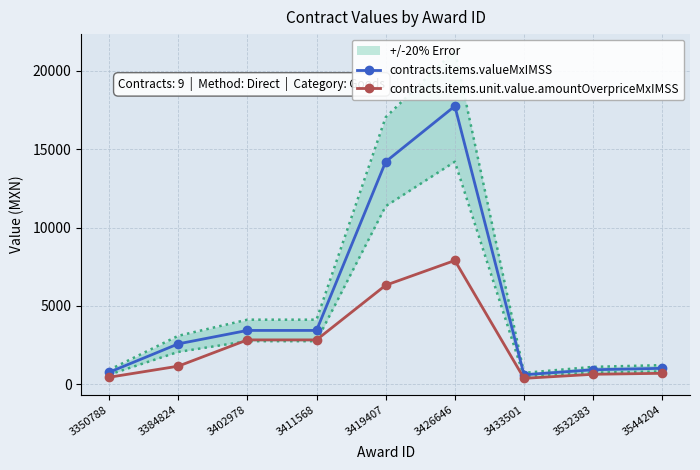

Reading left to right, list all the values displayed in this chart.

contracts.items.valueMxIMSS: 756.0	2572.0	3430.0	3430.0	14200.0	17750.0	600.0	919.8	1011.8
contracts.items.unit.value.amountOverpriceMxIMSS: 439.6	1147.9	2826.4	2826.4	6315.9	7894.8	371.6	630.3	693.4